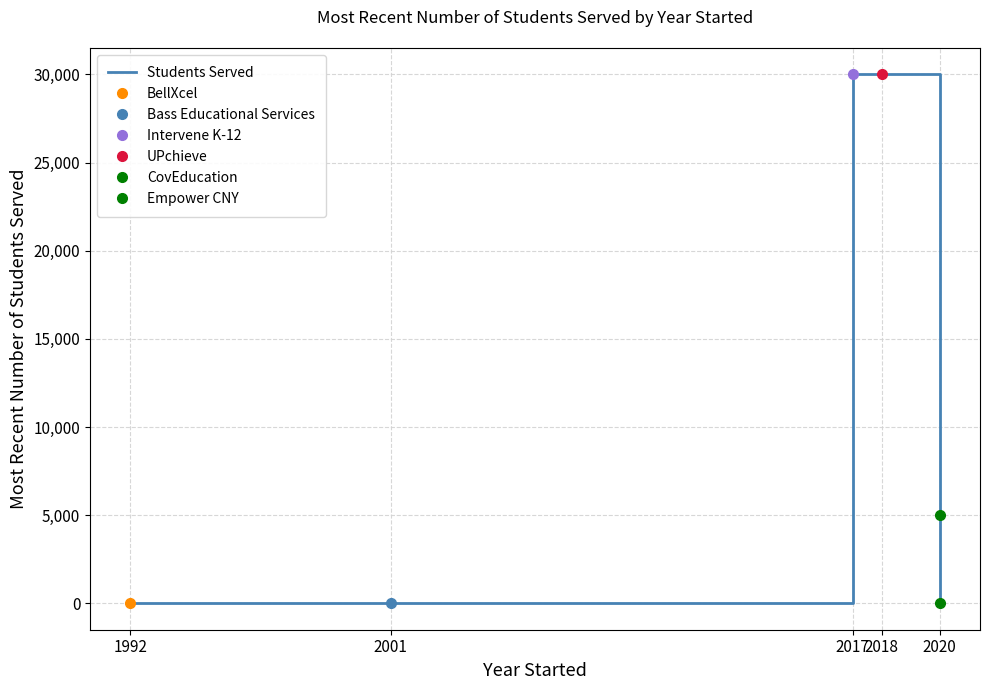

The value at 2001 is 0. True or false?

True